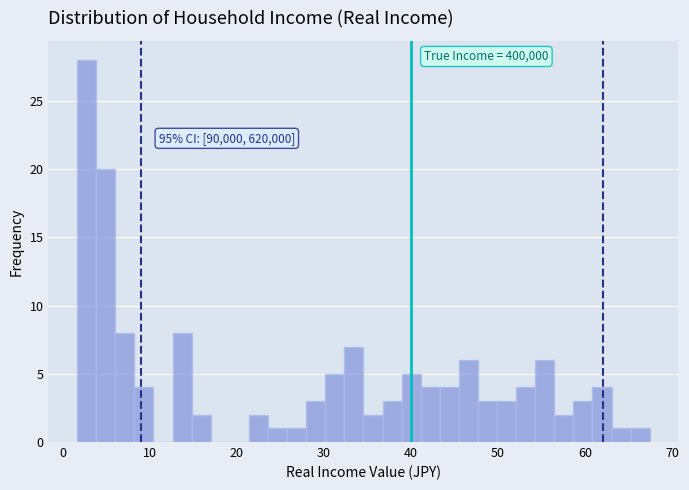

Around what value on the x-axis is the tallest bar? Give the approximate position of its centre, as read against the axis.

3